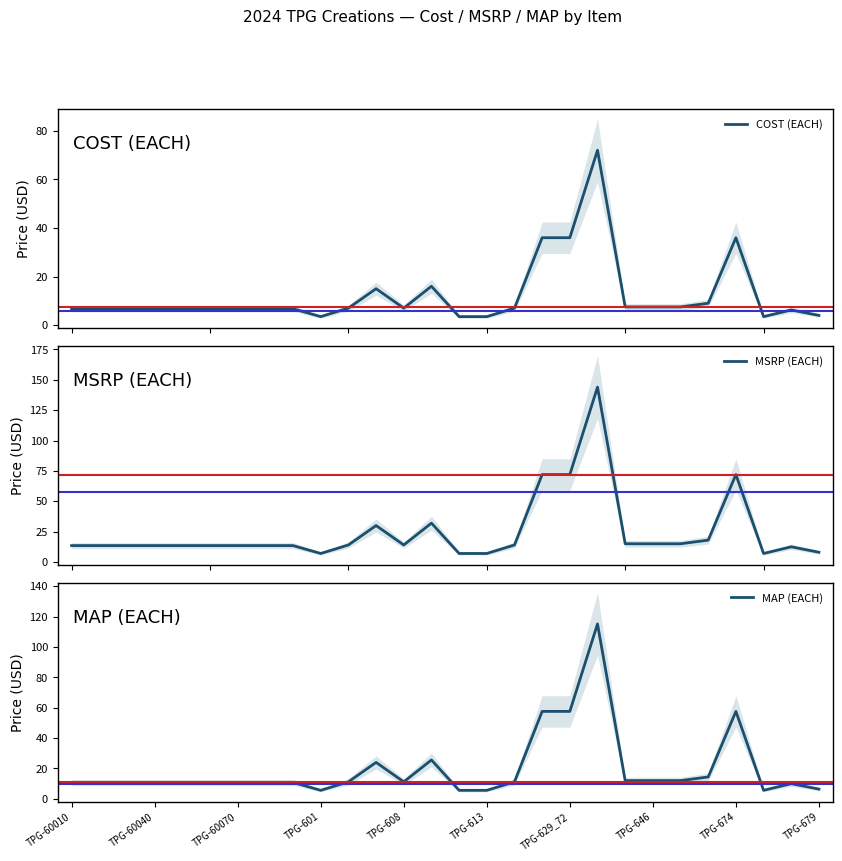

The value of MAP (EACH) at TPG-601 is 5.6. True or false?

True